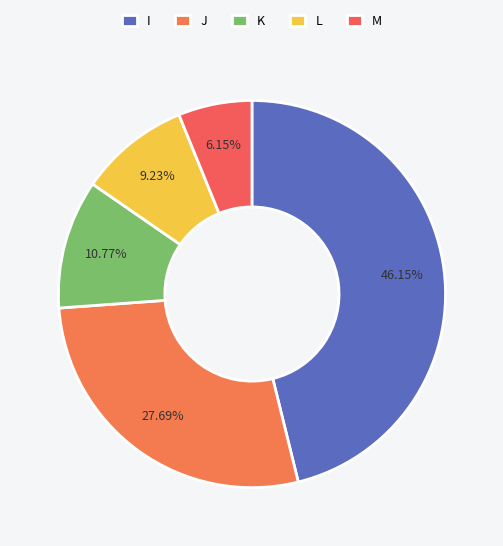

Is L the majority of the pie?

No